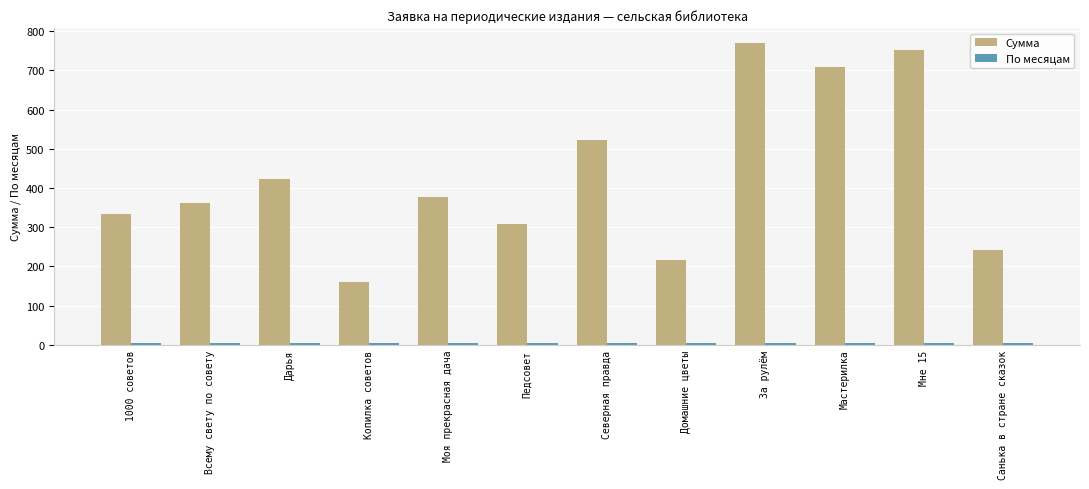

What is the label of the 2nd bar from the left?

Всему свету по совету